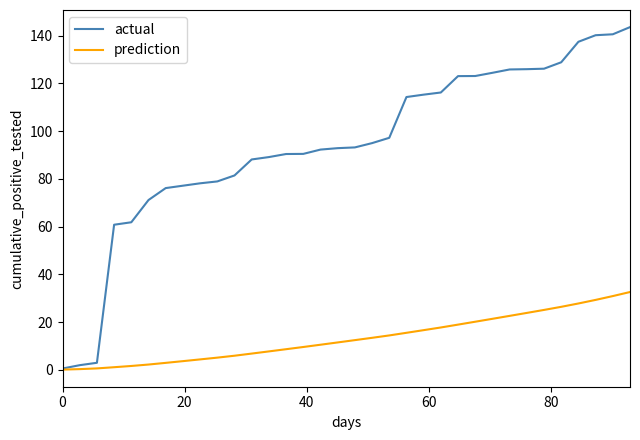

What are all the series names shown in the legend?

actual, prediction